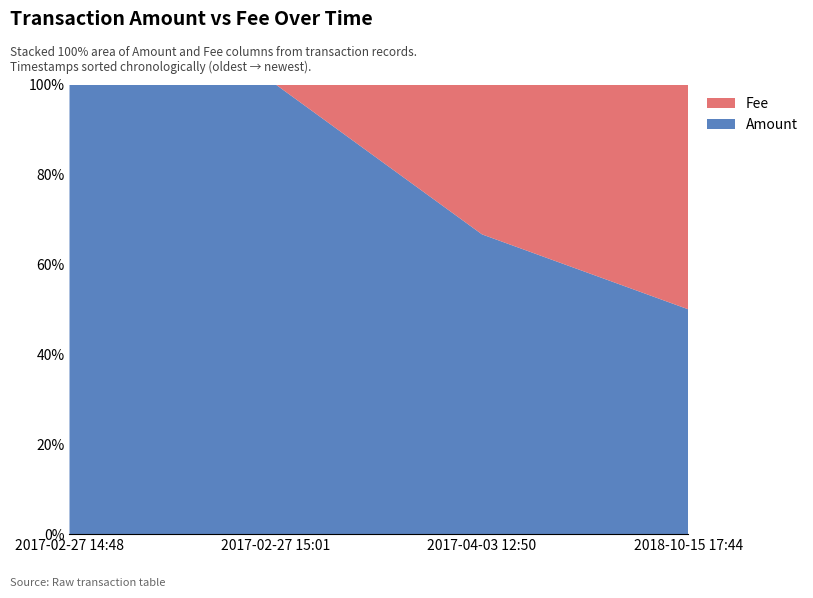

Reading left to right, transcribe the values for Amount.

100.0	100.0	66.7	50.0